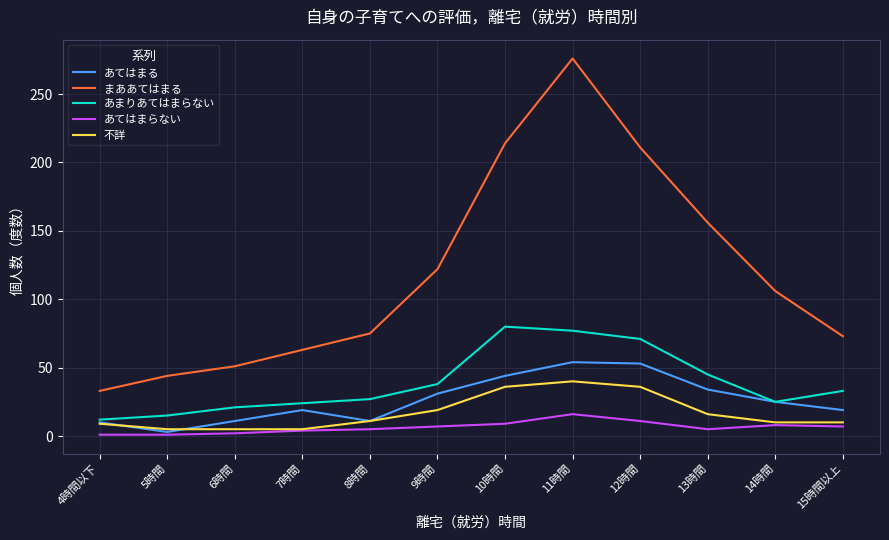

What is the spread (max minus min) of values at 11時間?

260